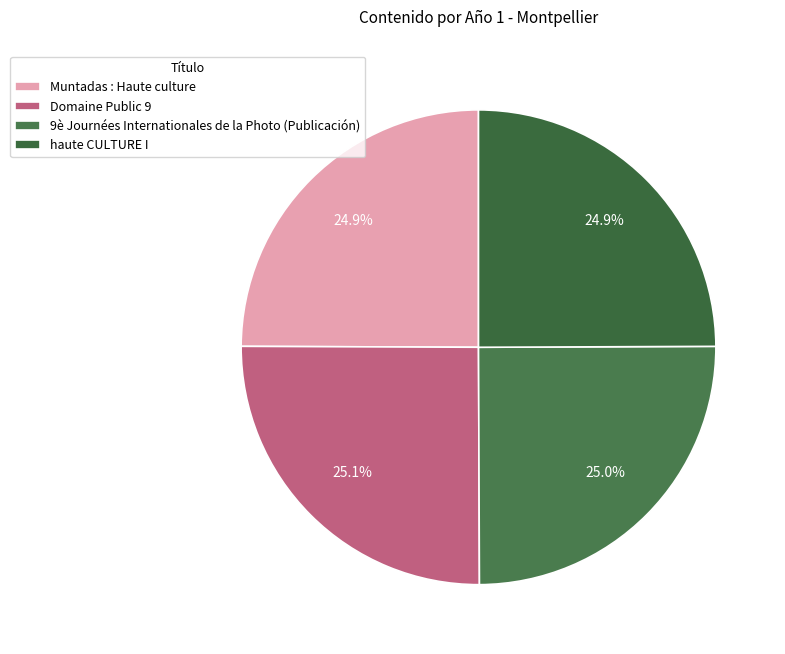

Is it true that Muntadas : Haute culture is 25% of the pie?

True